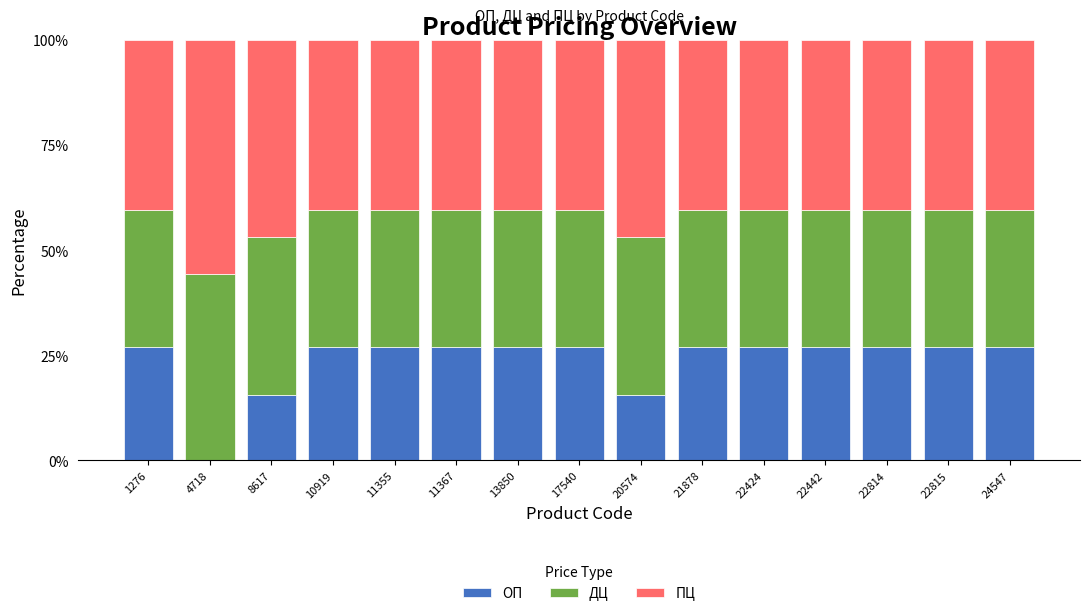

What is the total value across all series at 4718?

100.0